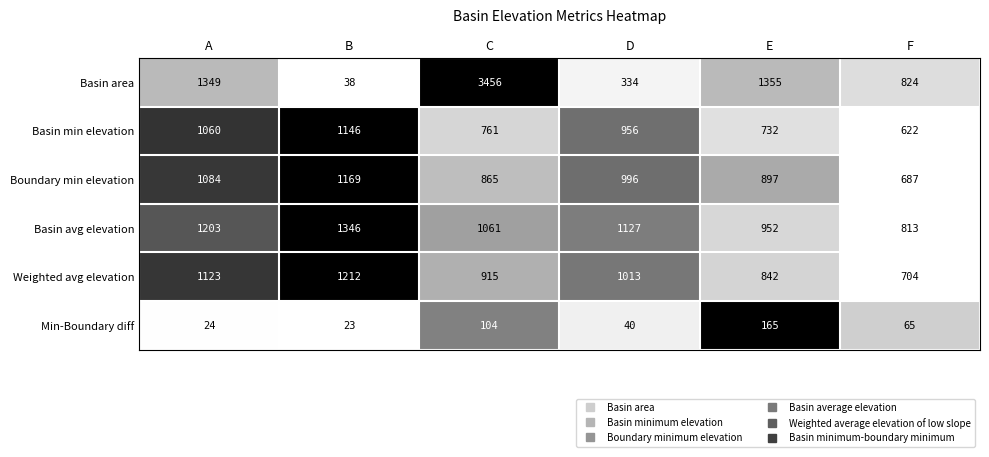

List the series in order of their peak value, lowest first.

Min-Boundary diff, Basin min elevation, Boundary min elevation, Weighted avg elevation, Basin avg elevation, Basin area